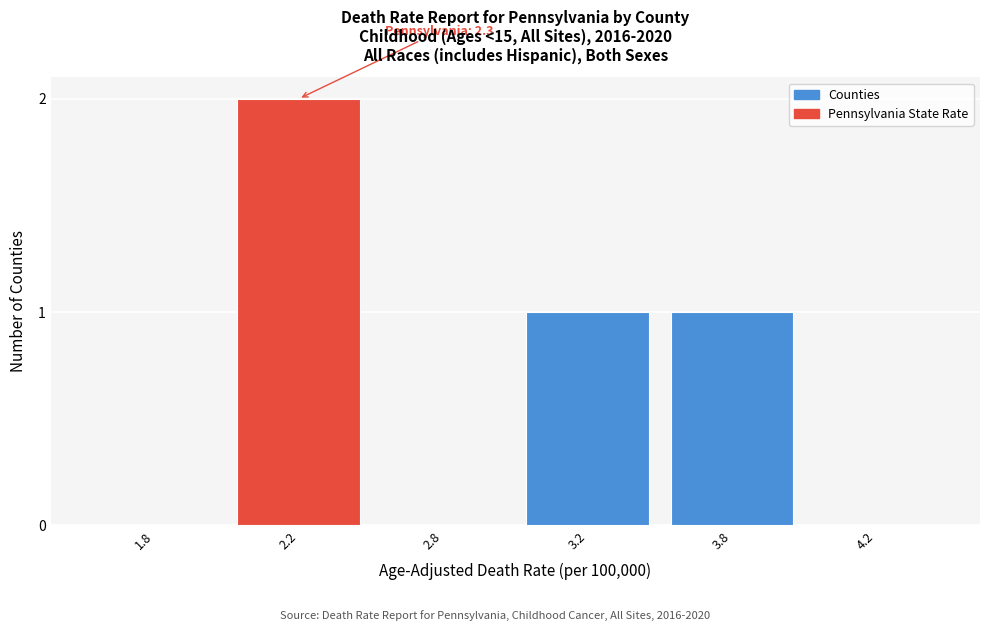

Reading left to right, extract all data points from this chart.

1.8=0	2.2=2	2.8=0	3.2=1	3.8=1	4.2=0